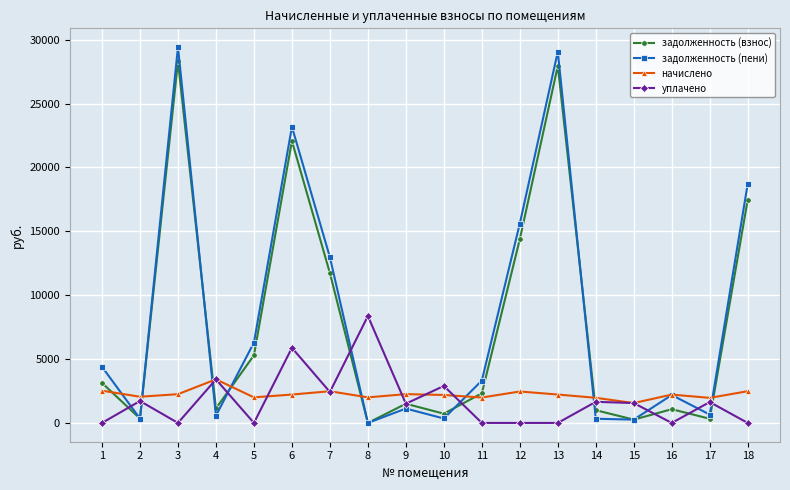

How many categories are shown in the chart?

18